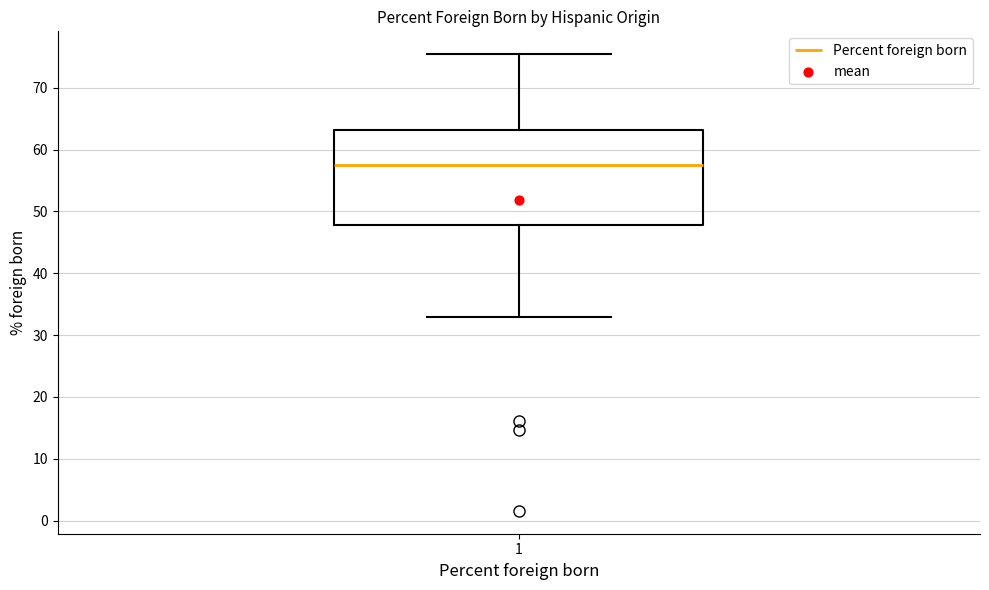

Transcribe this box plot: give where the median line is, the range the box spans, and where the two whiskers end, as read against the y-axis. The values are not printed on the chart, so give them approximately, as read against the axis.

median 58, box 48 to 63, whiskers 33 to 75